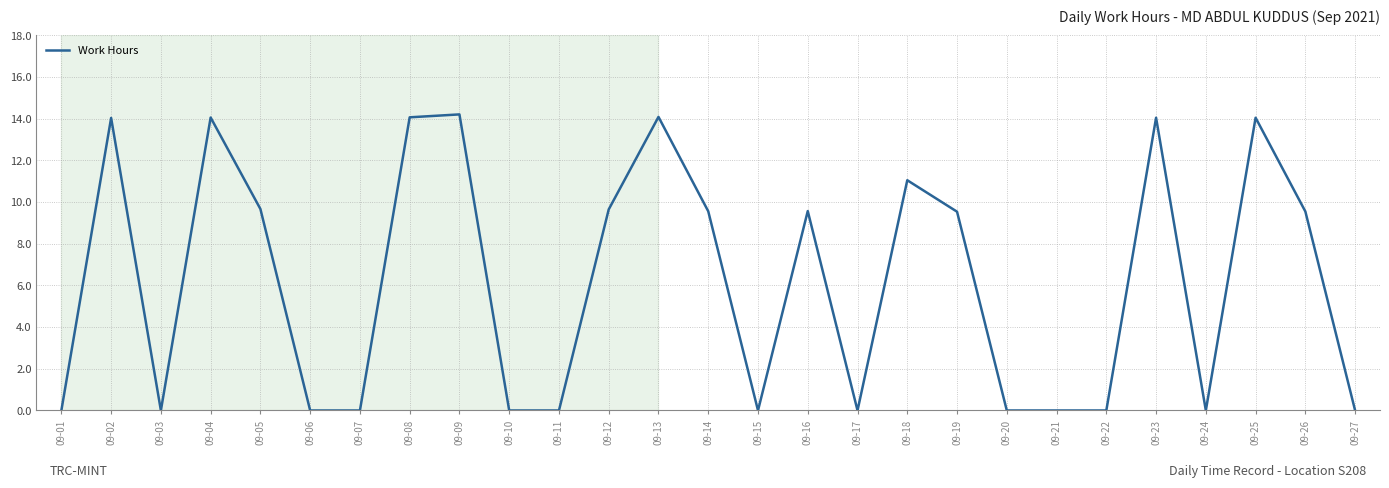

How many values are below 9?

13